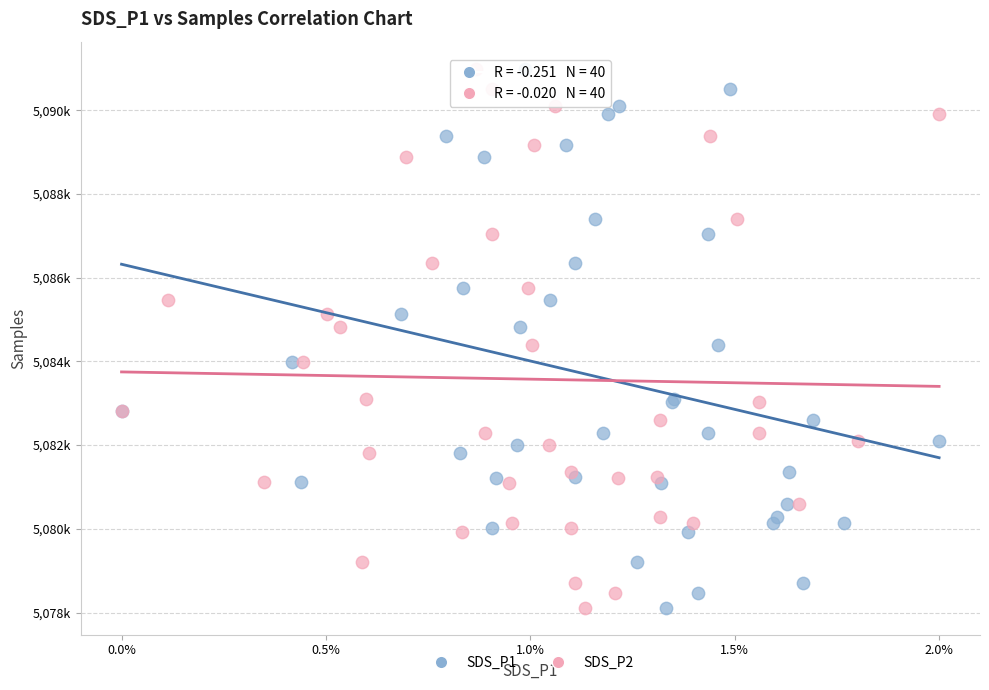

What are all the series names shown in the legend?

SDS_P1, SDS_P2